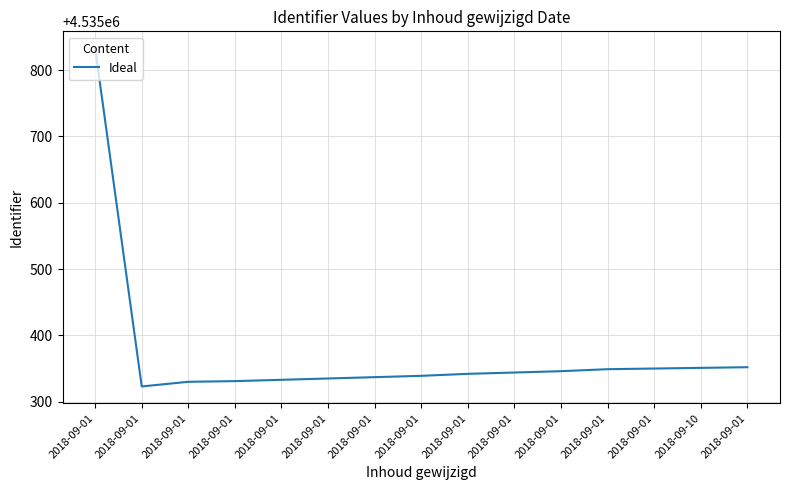

How many points are lower than both their immediate neighbors (excluding endpoints)?

1